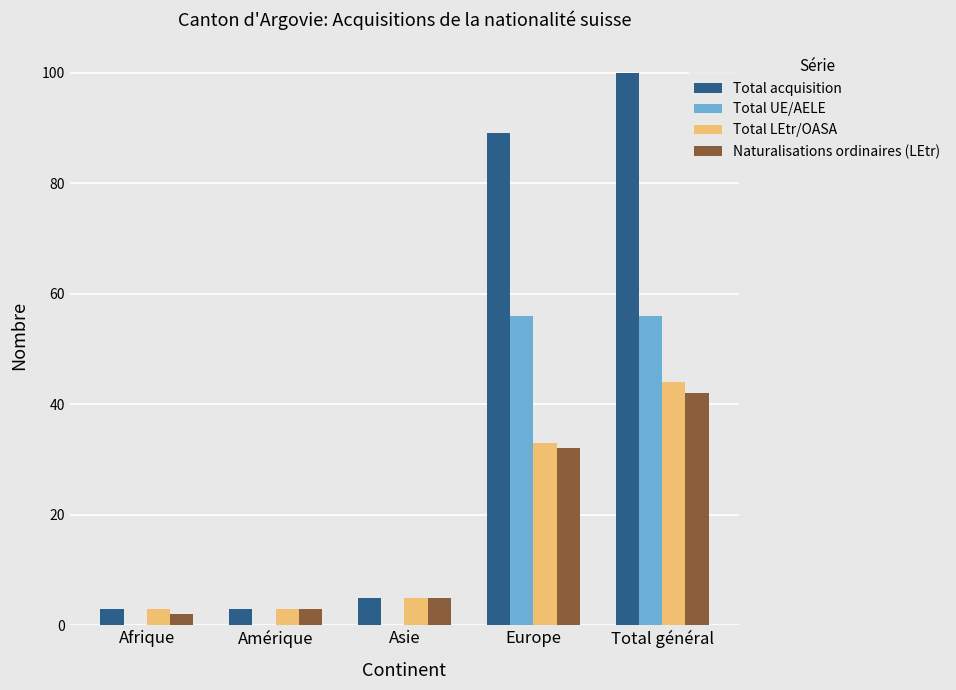

Is the value of Naturalisations ordinaires (LEtr) at Asie greater than the value of Total LEtr/OASA at Total général?

No